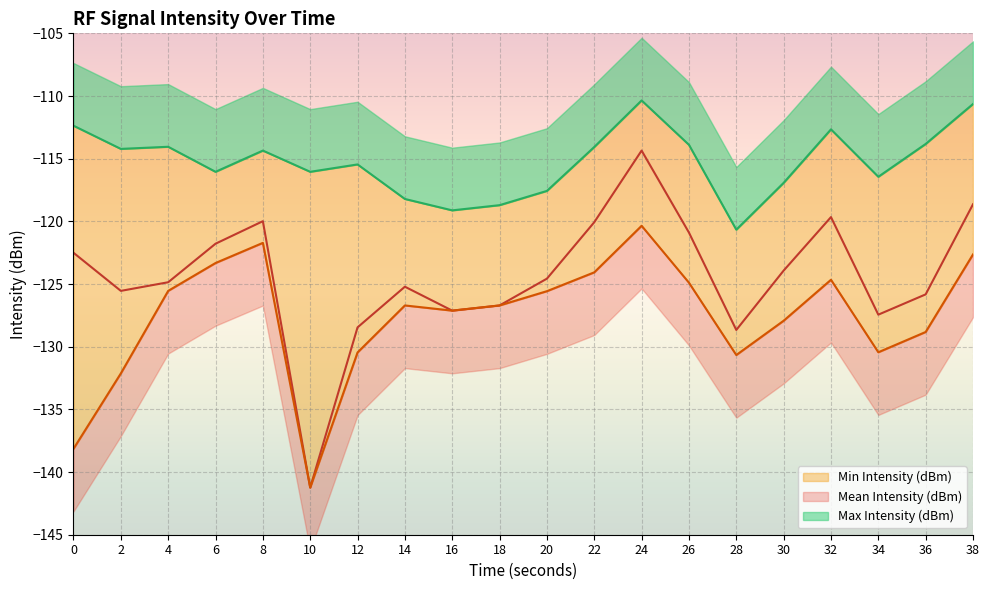

What is the sum of all Mean Intensity (dBm) values?

-2487.5